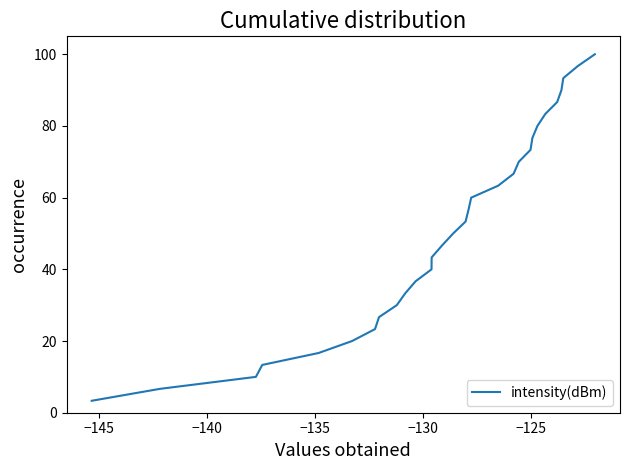

What is the difference between the maximum and minimum values?

96.7